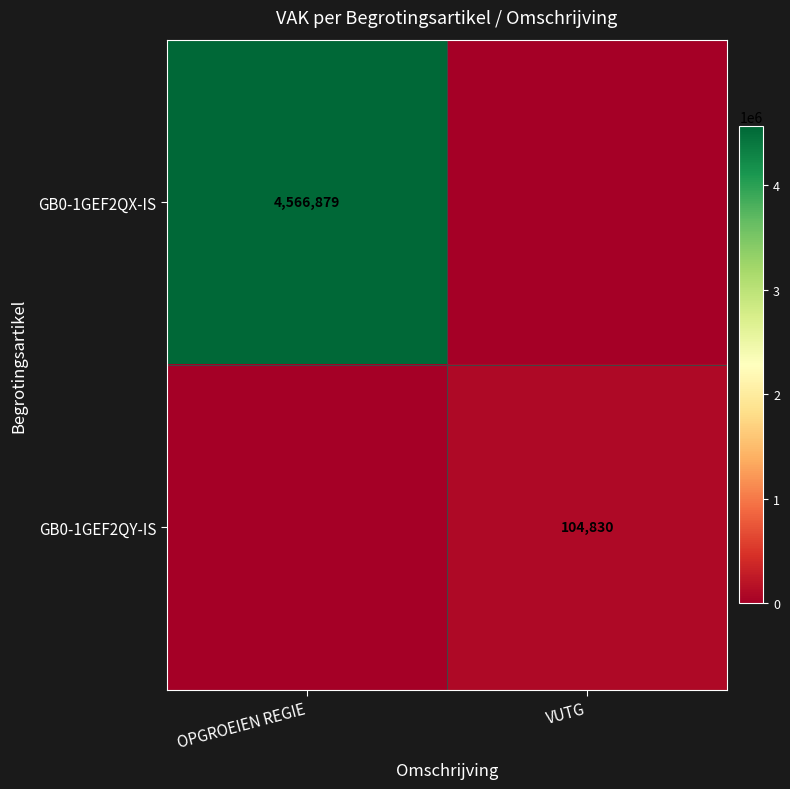

The value of GB0-1GEF2QX-IS at OPGROEIEN REGIE is 4566879. True or false?

True